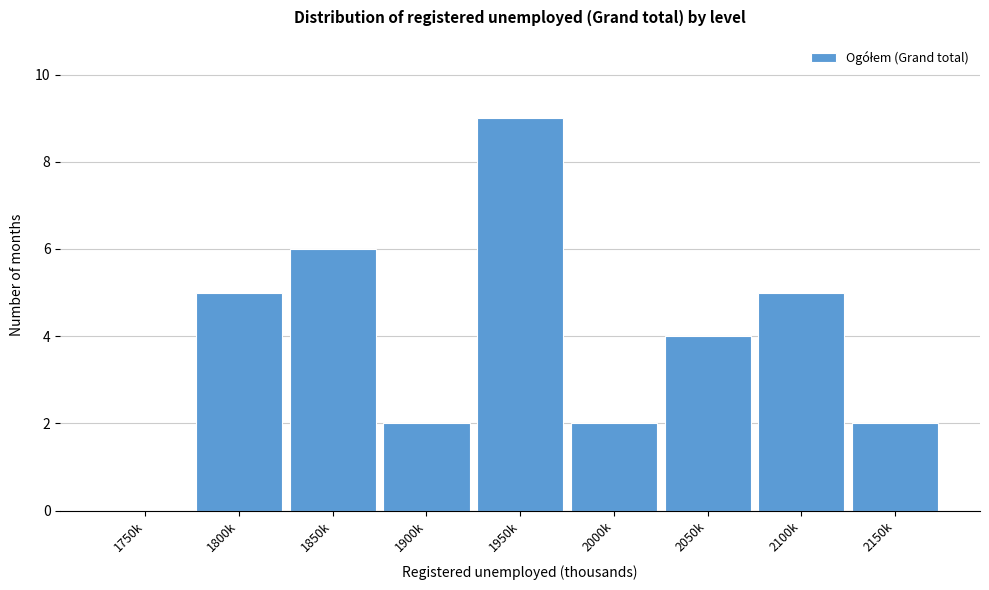

Reading left to right, extract all data points from this chart.

1750k=0	1800k=5	1850k=6	1900k=2	1950k=9	2000k=2	2050k=4	2100k=5	2150k=2